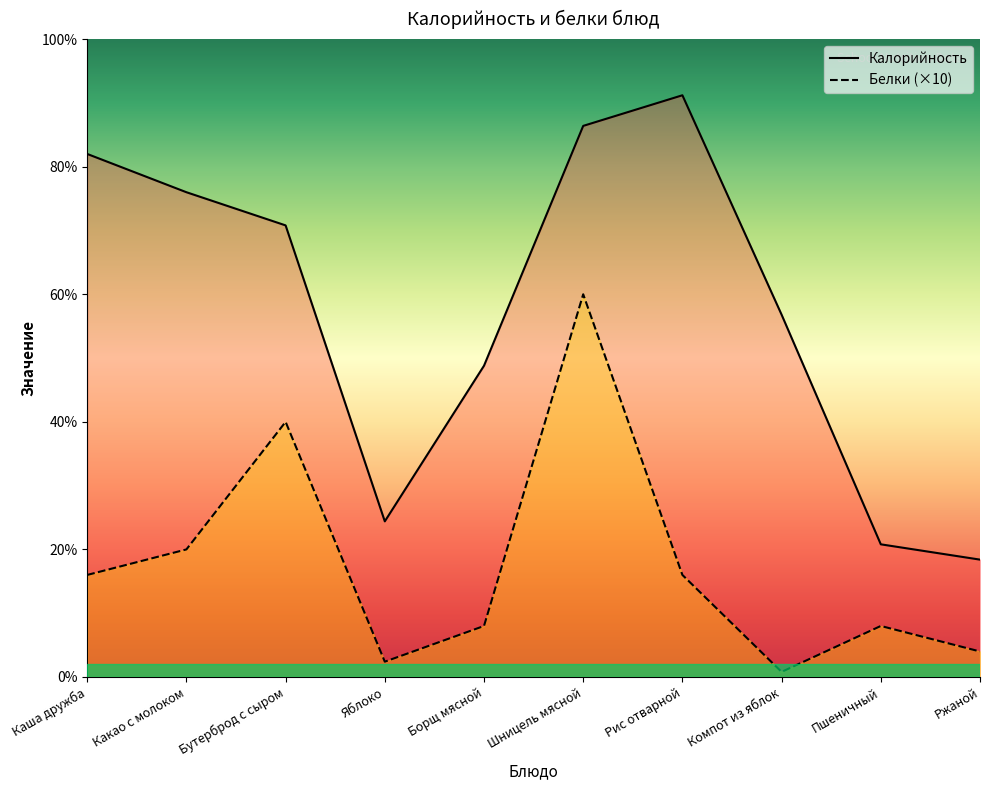

What is the total value across all series at Бутерброд с сыром?

277